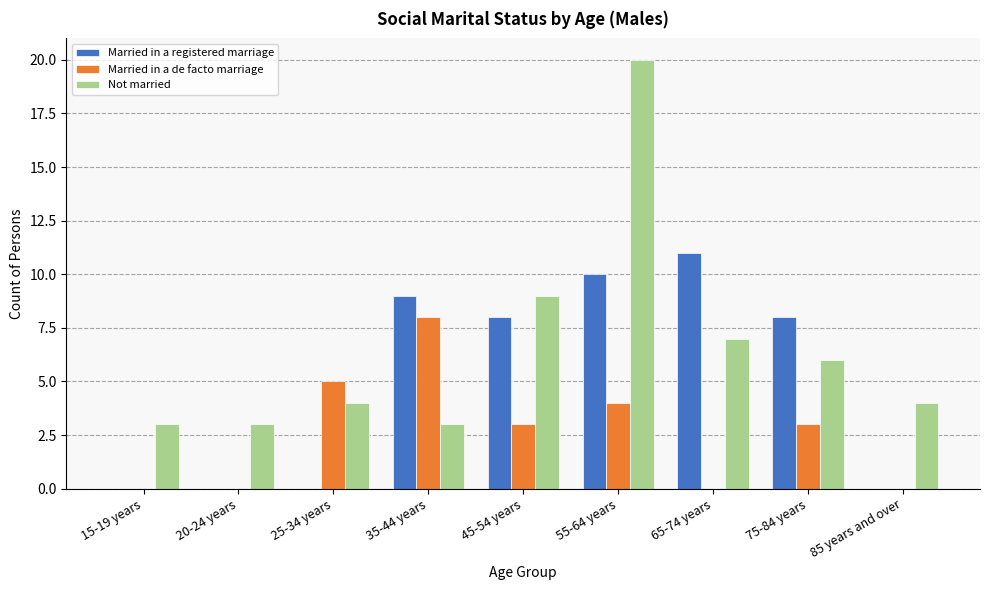

Count the Married in a de facto marriage values in the range 0 to 4.

7